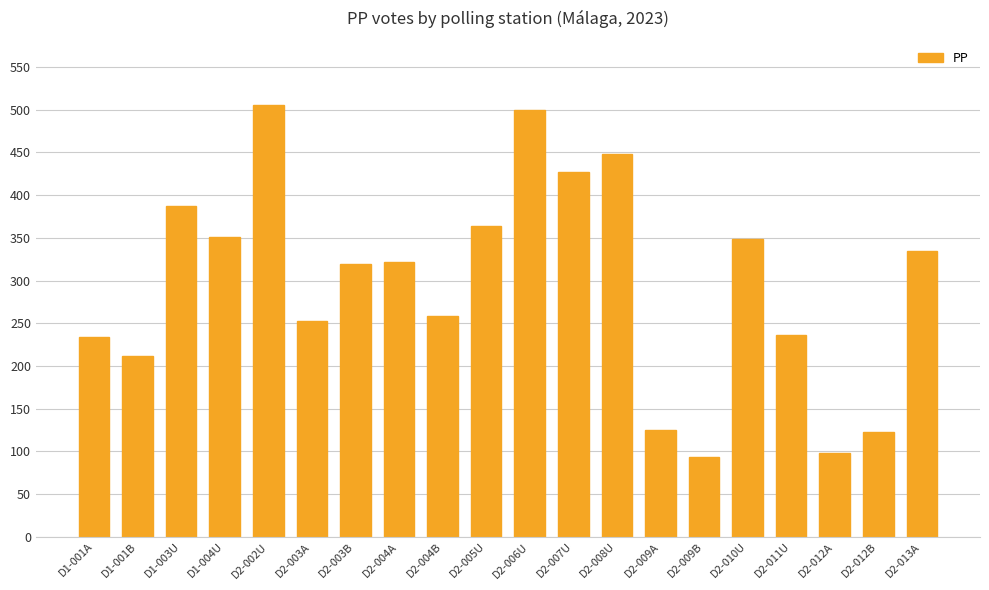

What is the ratio of the value at D2-007U to the value at D2-003A?

1.7